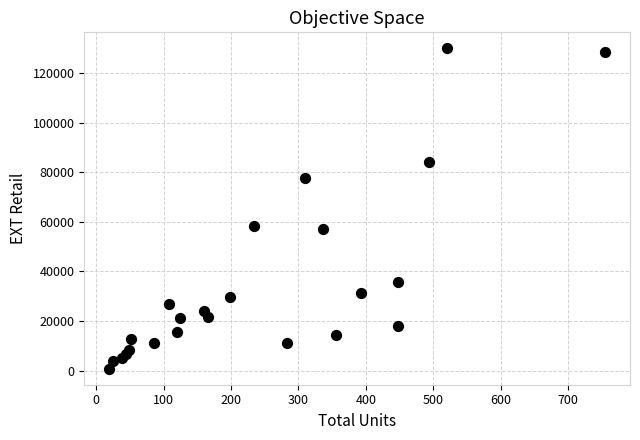

What is the range of X values (max minus min)?

736.0